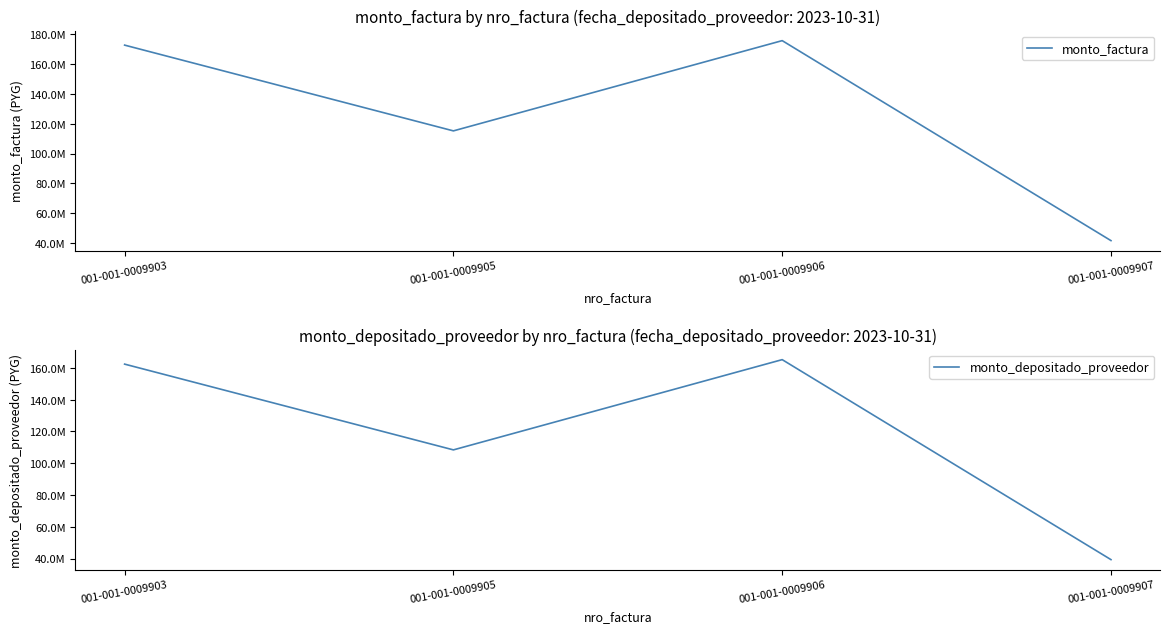

At how many categories does at least one series exceed 156846210?

2